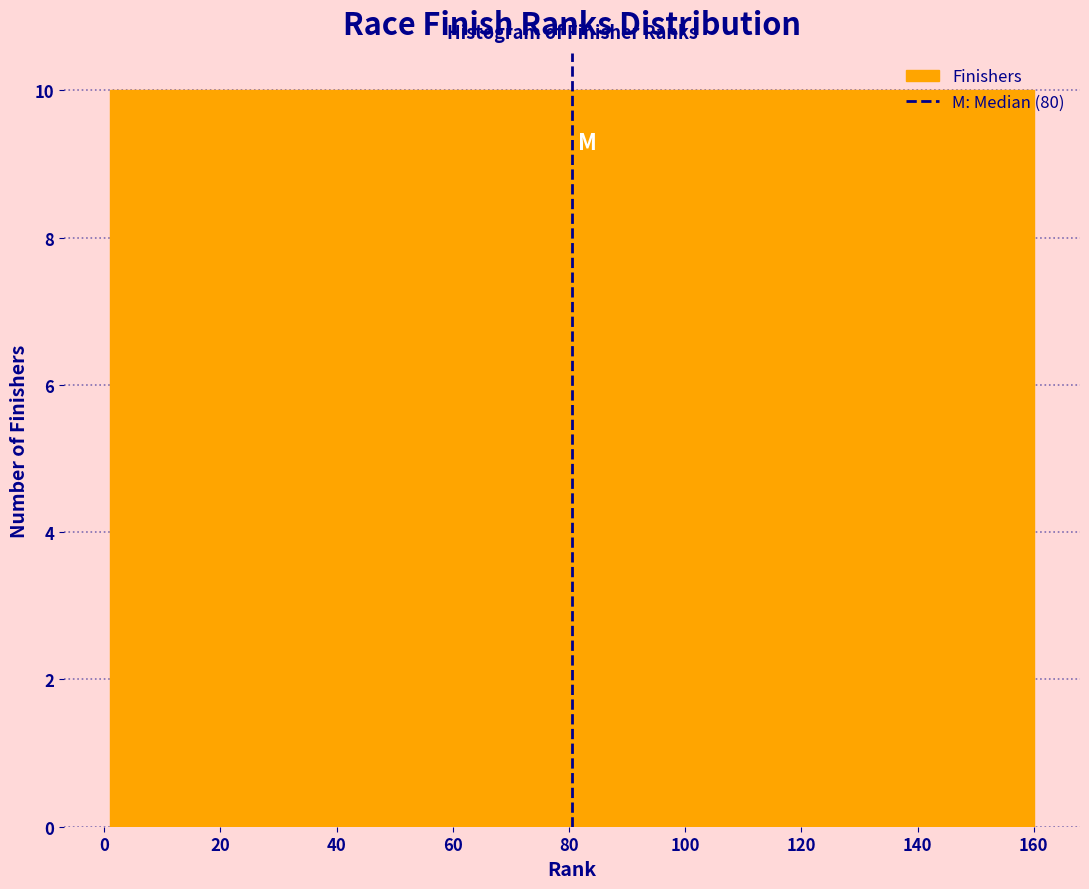

What is the height of the bar covering 150 to 160 on the x-axis? Neither the bar edges nor the heights are printed on the chart, so give them approximately, as read against the axes.

10